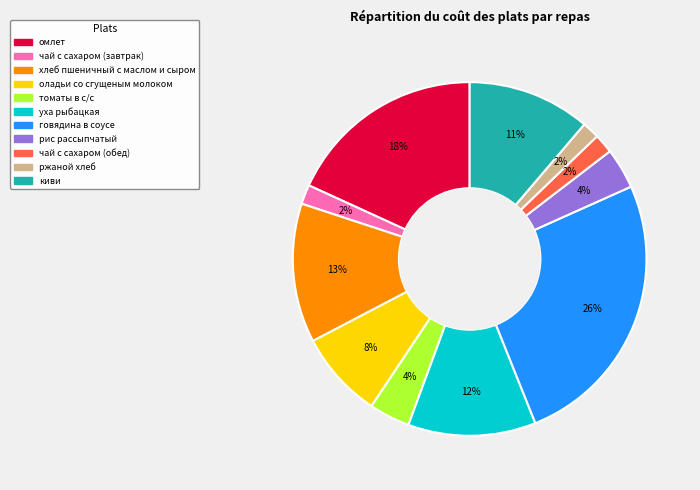

How many slices are in this pie chart?

11